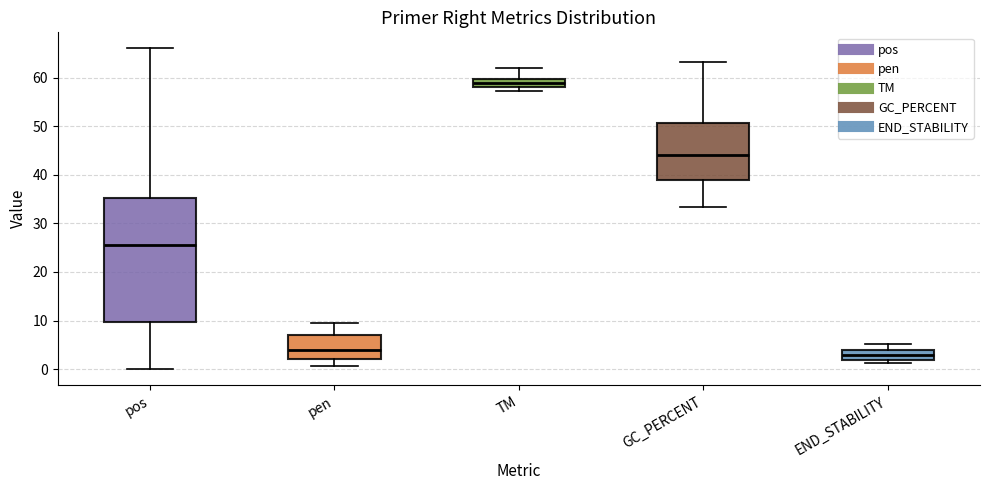

Which box is the tallest, from its lower edge to its upper edge?

pos